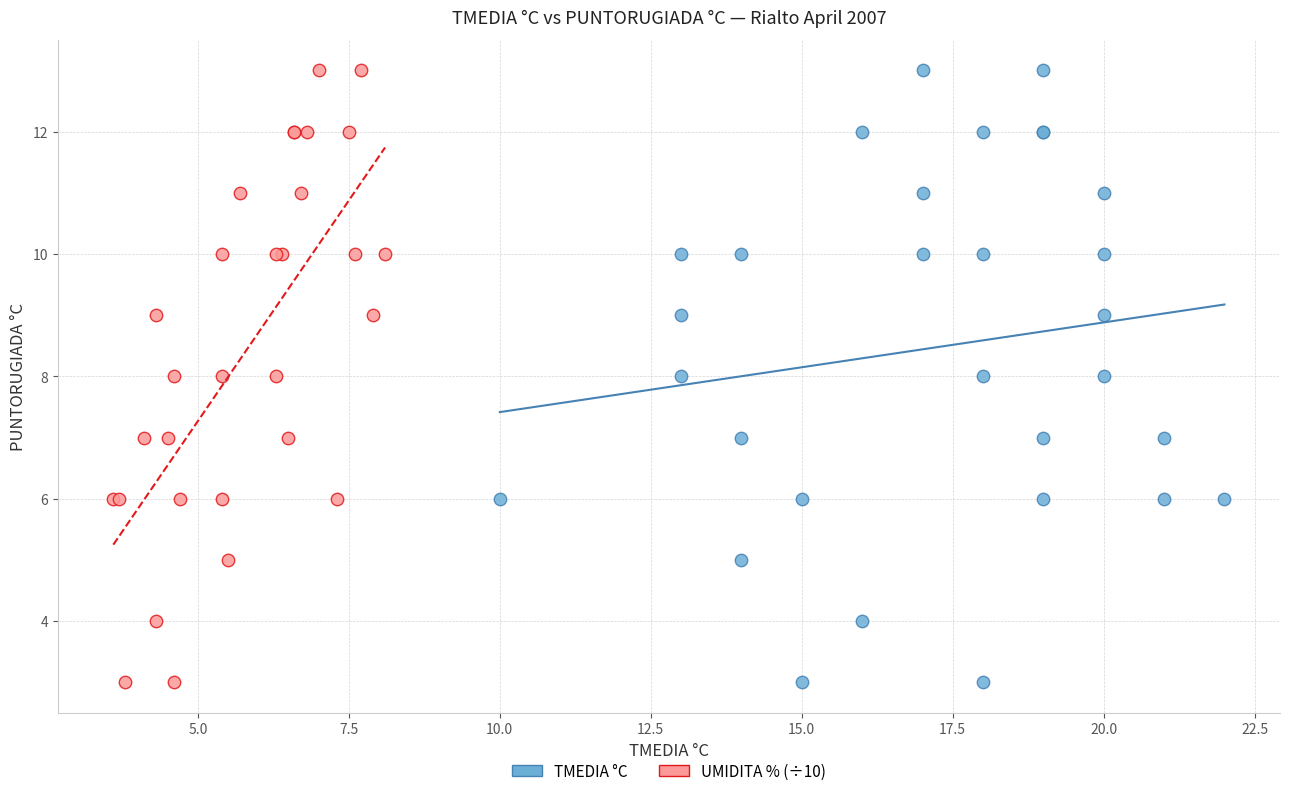

What are all the series names shown in the legend?

TMEDIA °C, UMIDITA % (÷10)